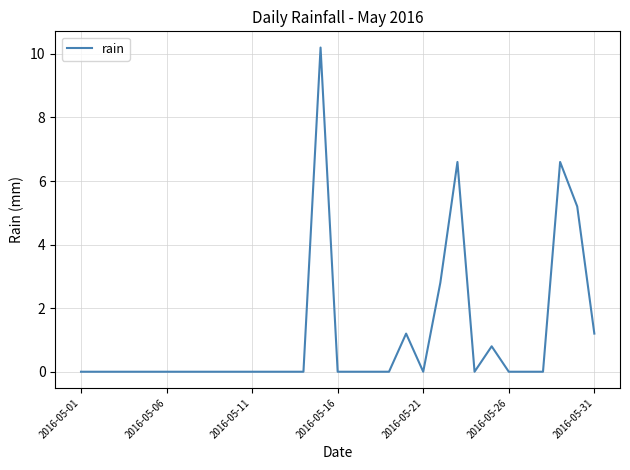

What is the maximum value shown in the chart?

10.2